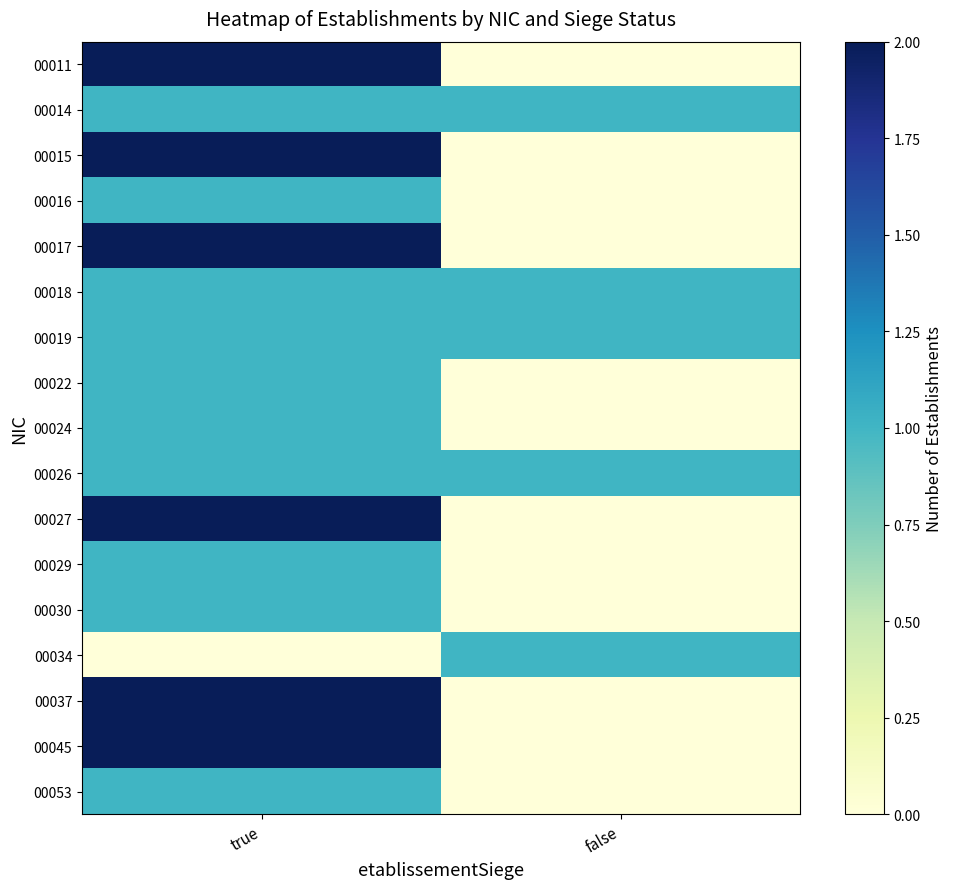

Rank the series by their maximum value, from highest to lowest.

00011, 00015, 00017, 00027, 00037, 00045, 00014, 00016, 00018, 00019, 00022, 00024, 00026, 00029, 00030, 00034, 00053